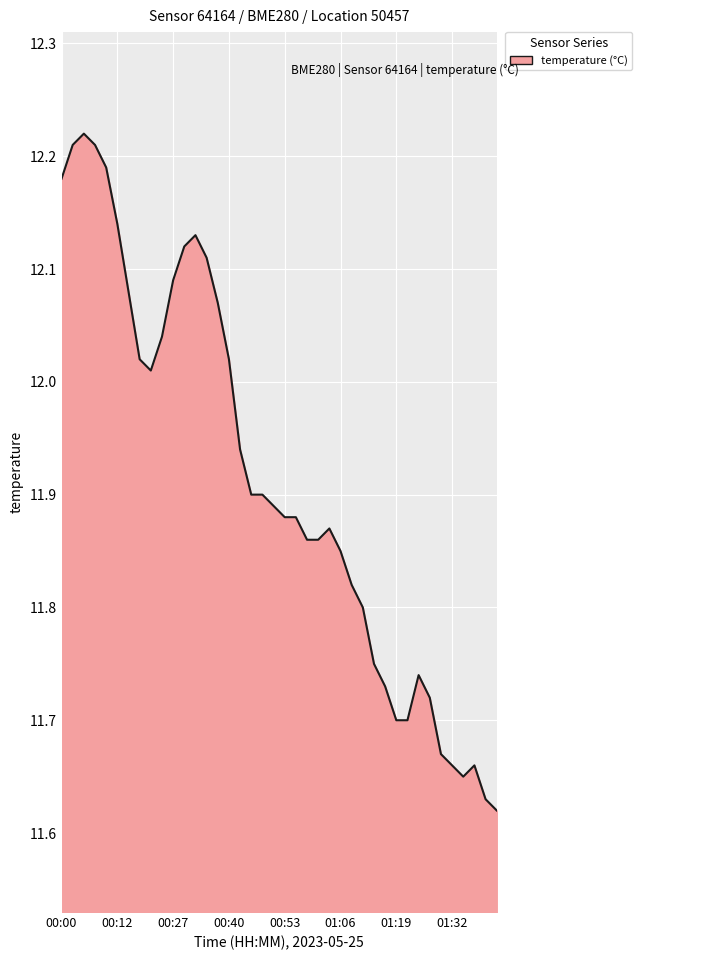

True or false: the data has more than 0 interior local peaks.

True